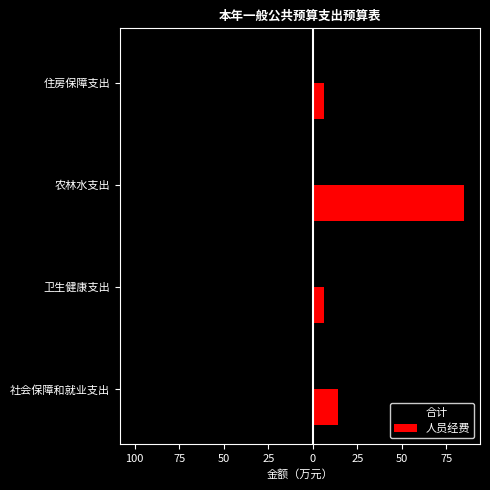

What are all the series names shown in the legend?

合计, 人员经费